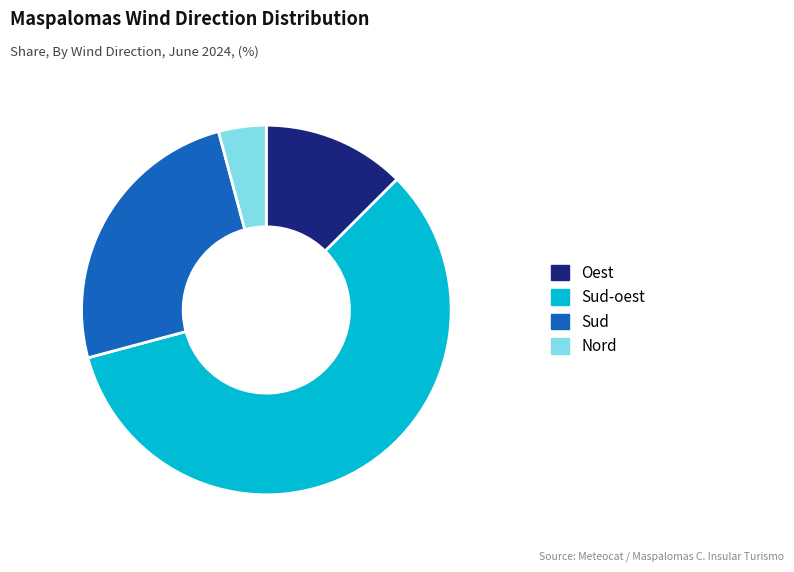

Approximately how many times larger is the value at Nord compared to Sud-oest?

0.1